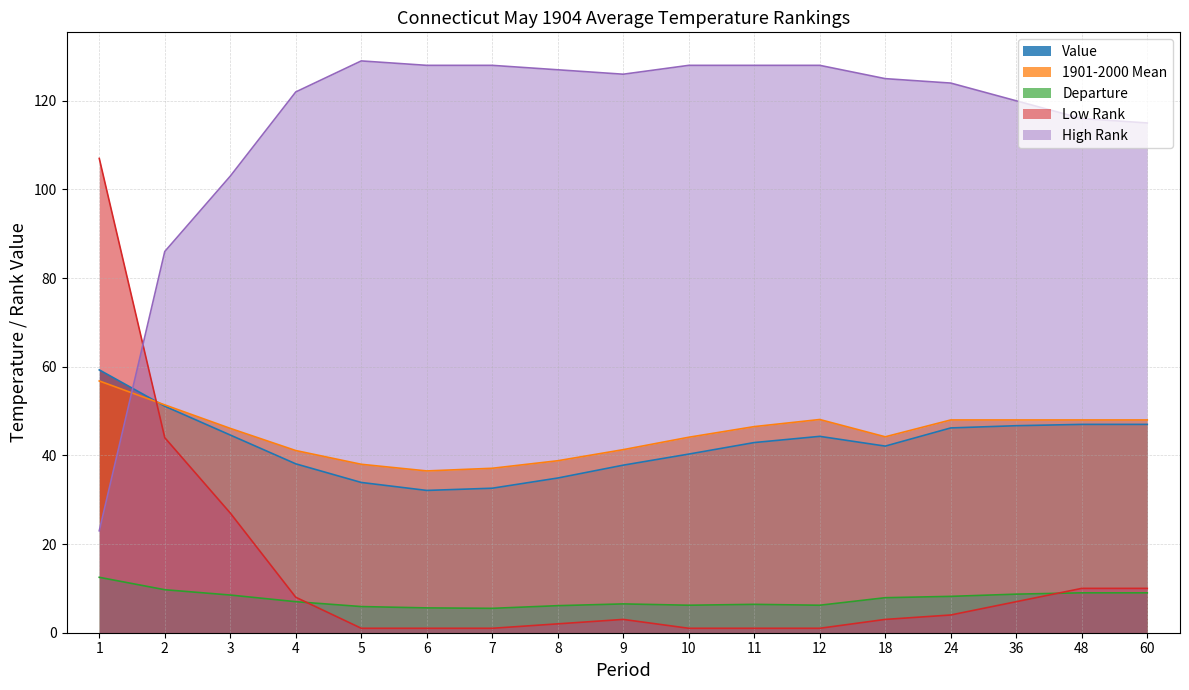

Reading left to right, extract all data points from this chart.

Value: 59.3	51.1	44.6	38.1	33.9	32.1	32.6	34.9	37.8	40.3	42.9	44.3	42.1	46.2	46.7	47.0	47.0
1901-2000 Mean: 56.8	51.4	46.1	41.1	38.0	36.5	37.1	38.8	41.3	44.1	46.5	48.1	44.2	48.0	48.0	48.0	48.0
Departure: 12.5	9.7	8.5	7.0	5.9	5.6	5.5	6.1	6.5	6.2	6.4	6.2	7.9	8.2	8.7	9.0	9.0
Low Rank: 107.0	44.0	27.0	8.0	1.0	1.0	1.0	2.0	3.0	1.0	1.0	1.0	3.0	4.0	7.0	10.0	10.0
High Rank: 23.0	86.0	103.0	122.0	129.0	128.0	128.0	127.0	126.0	128.0	128.0	128.0	125.0	124.0	120.0	116.0	115.0